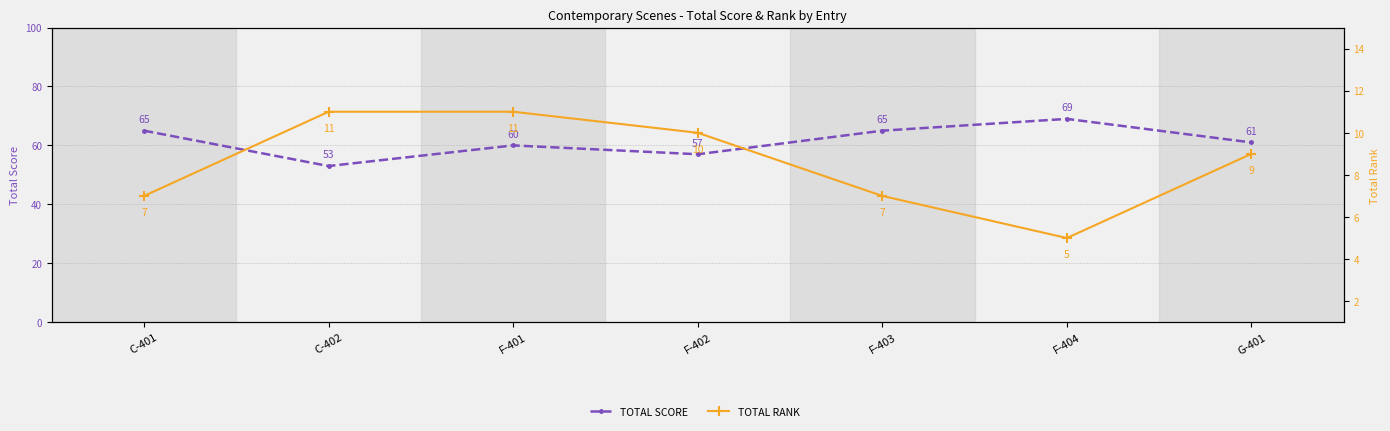

At how many categories does at least one series exceed 46?

7